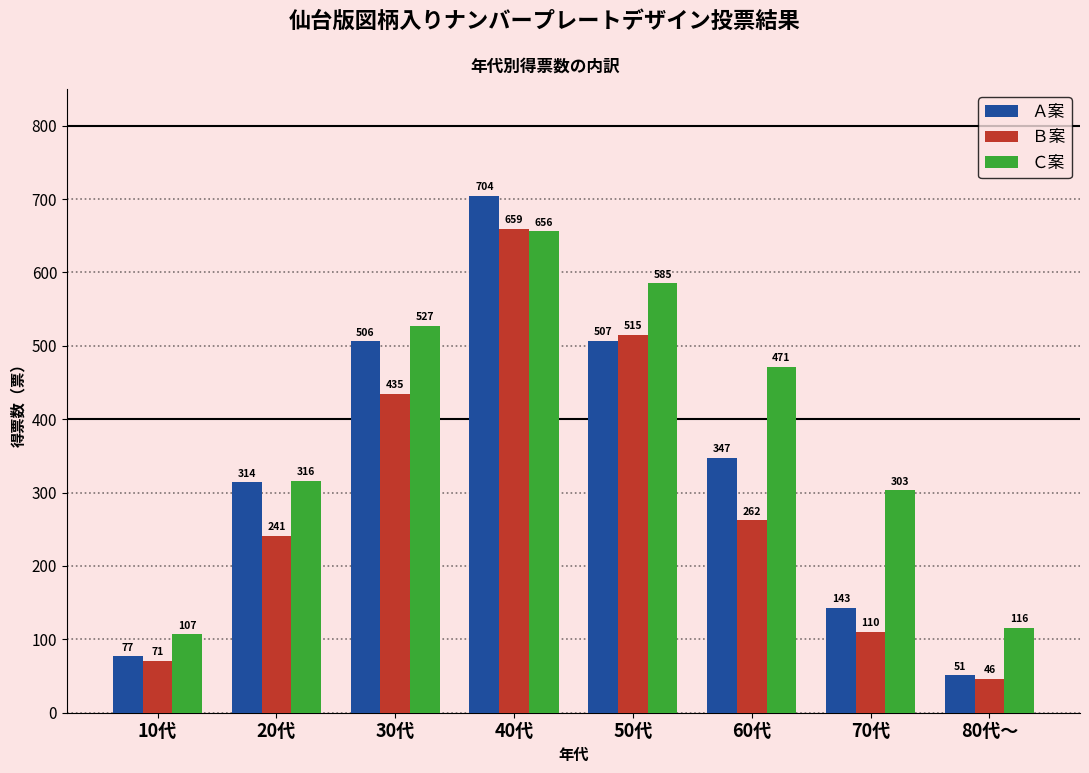

The value of Ｃ案 at 60代 is 471. True or false?

True